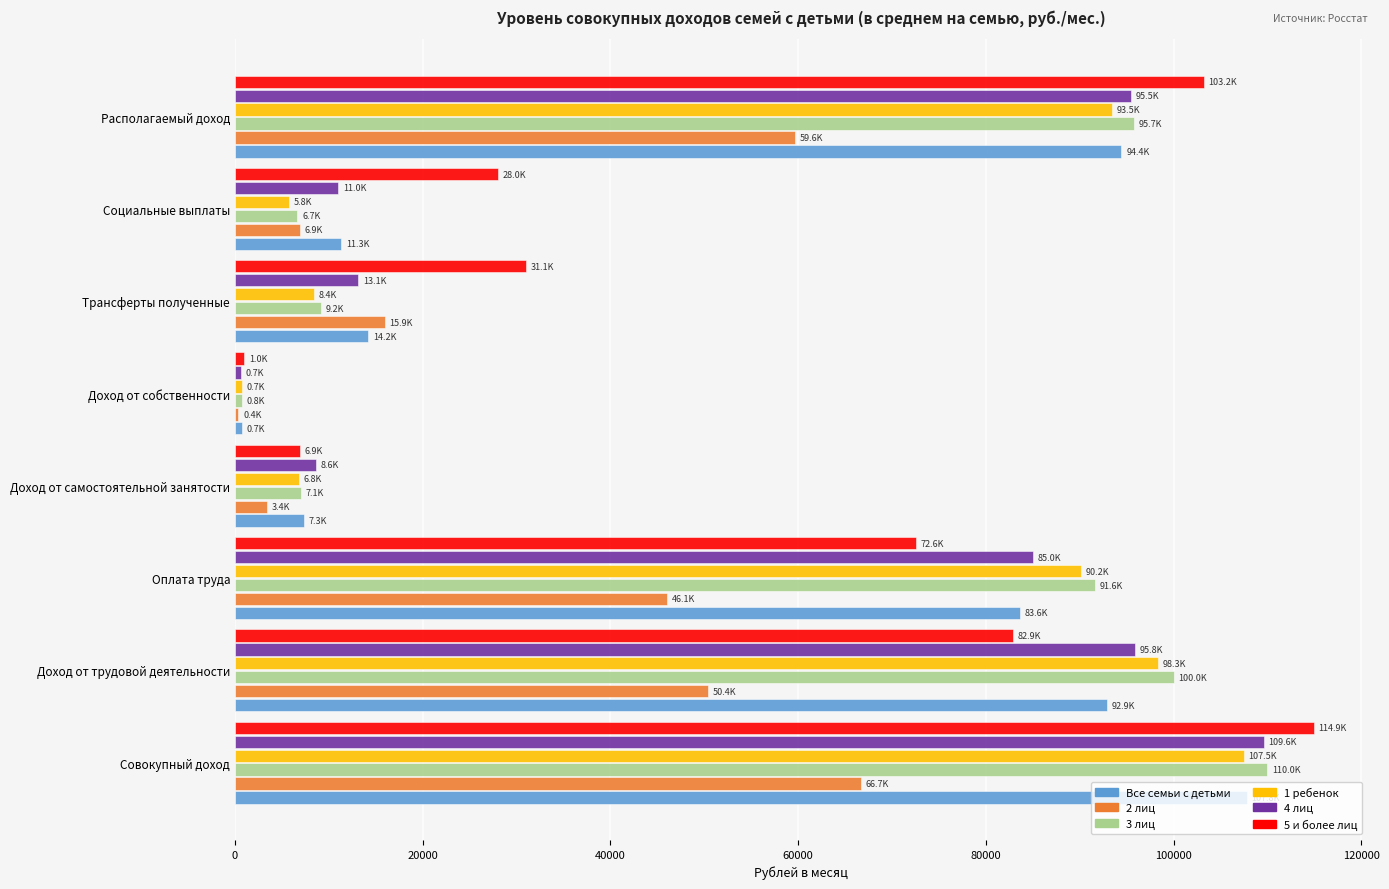

At which label does 3 лиц reach its minimum?

Доход от собственности